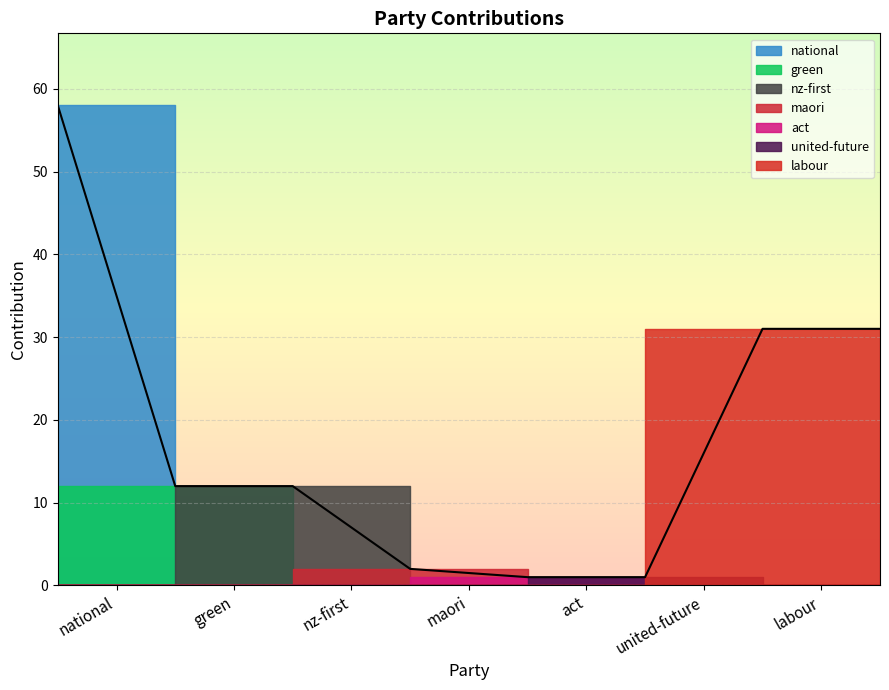

How many lines are shown in the chart?

1